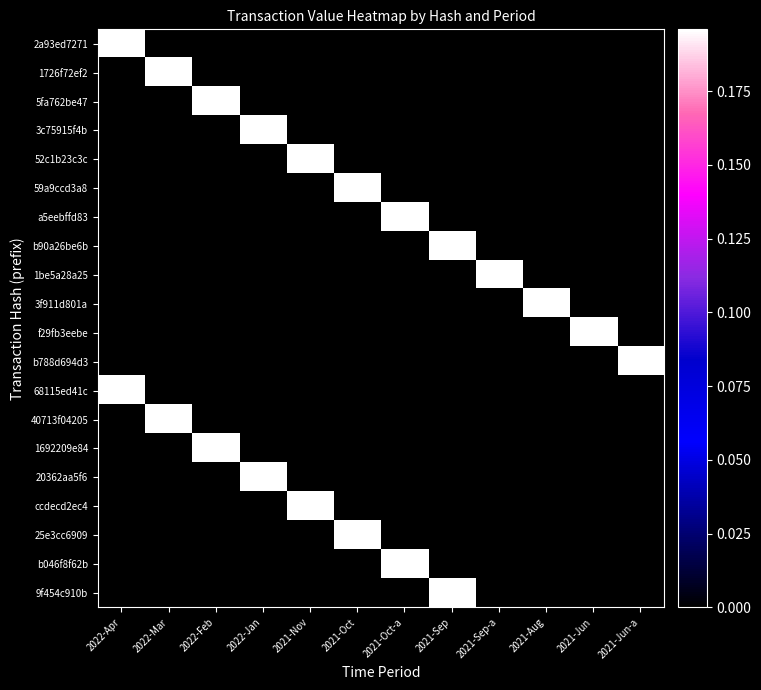

How many distinct data groups are displayed?

20